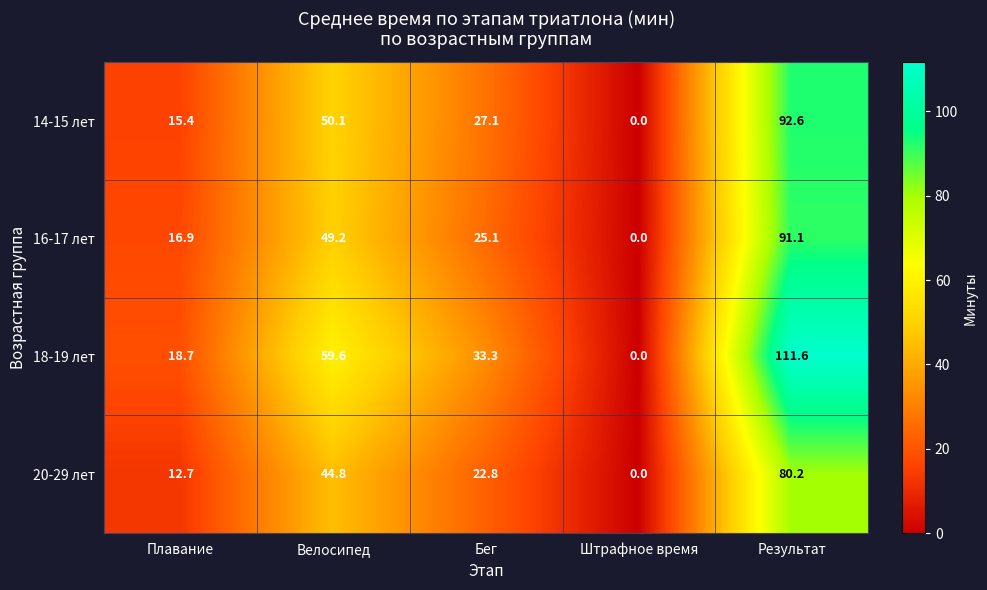

How many data points in 14-15 лет are less than 27?

2